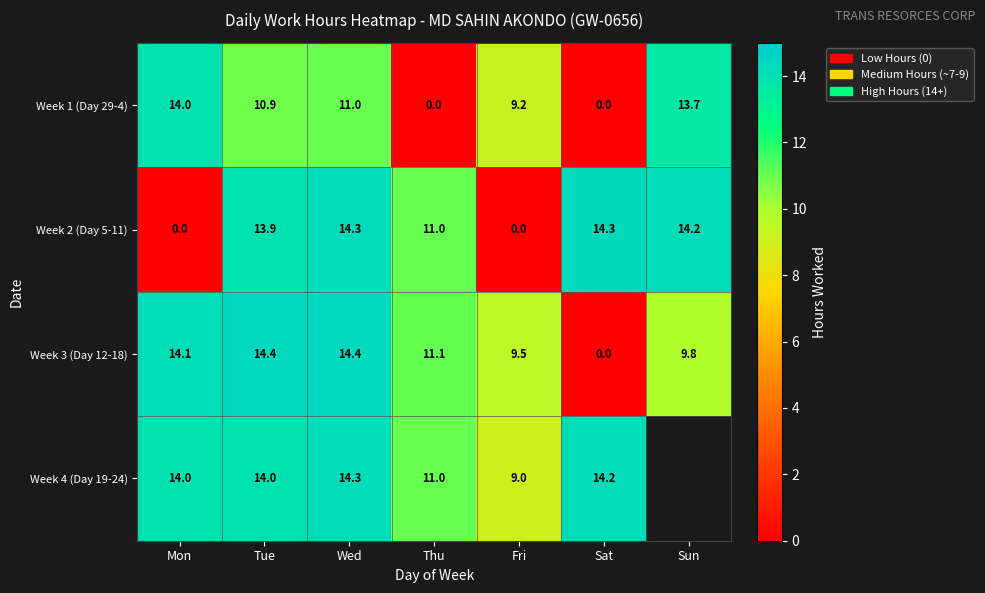

Is the value of Week 3 (Day 12-18) at Tue greater than the value of Week 1 (Day 29-4) at Tue?

Yes